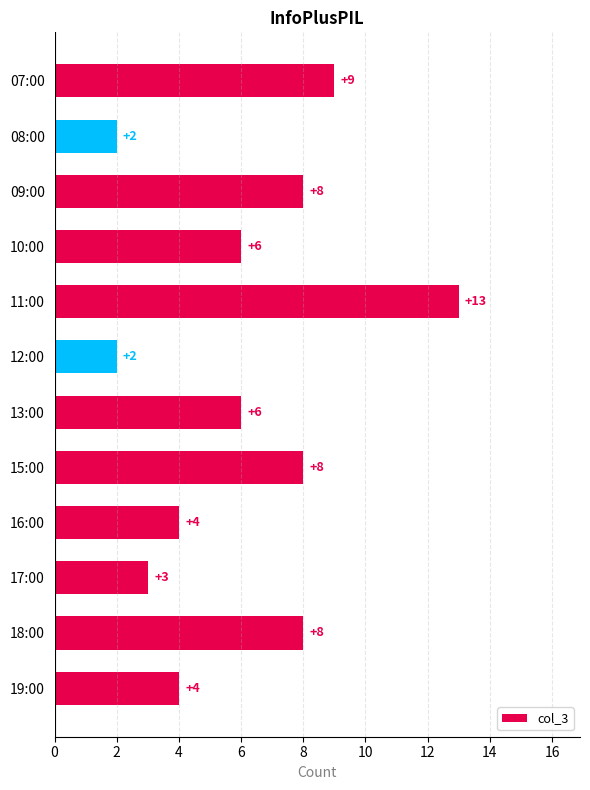

True or false: the data shows 2 at 15:00.

False